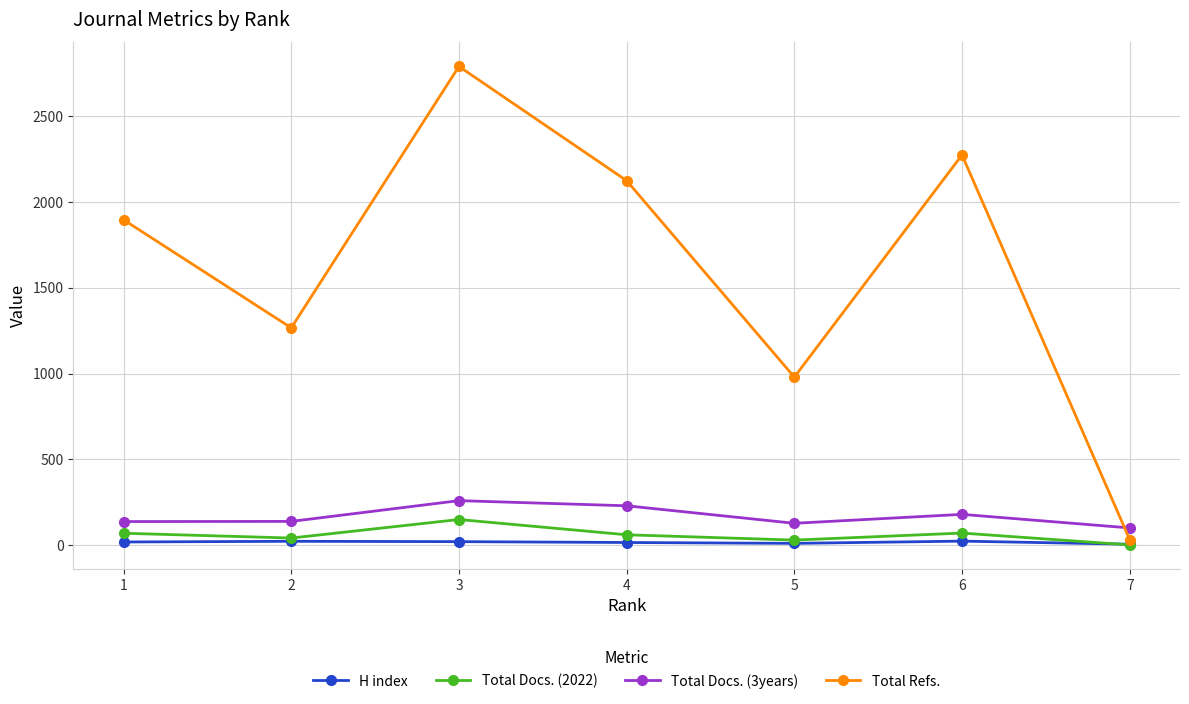

What is the sum of all H index values?

113